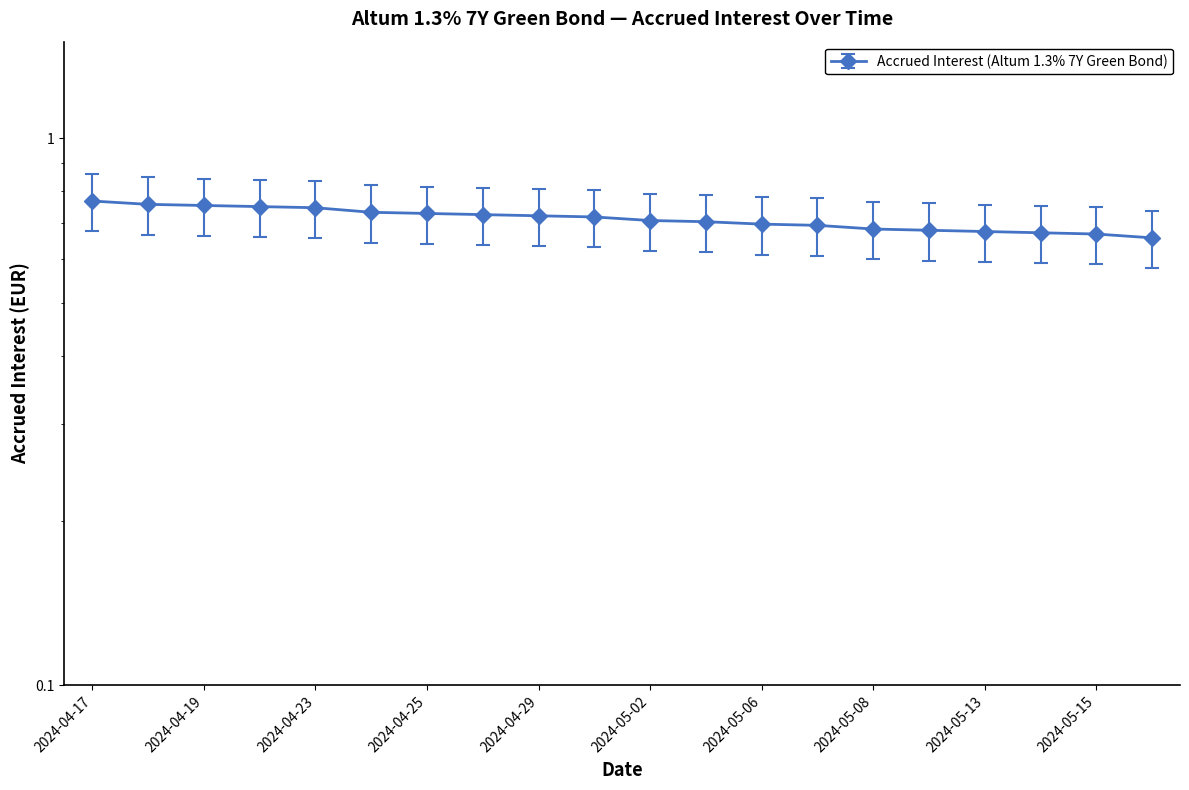

What is the sum of the values at 2024-05-07 and 2024-04-24?

1.4